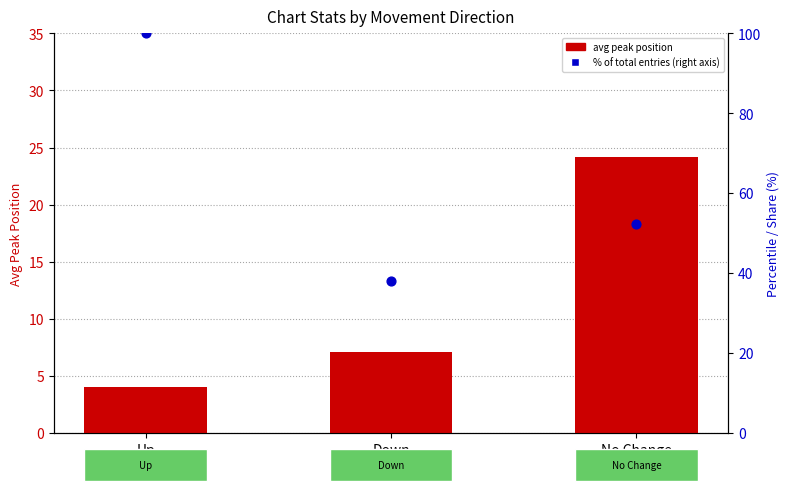

What is the total value across all series at Down?

45.2